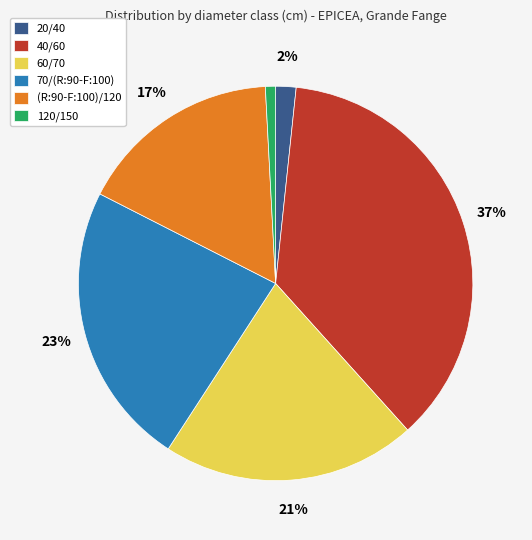

Which category has the smallest portion of the pie?

120/150